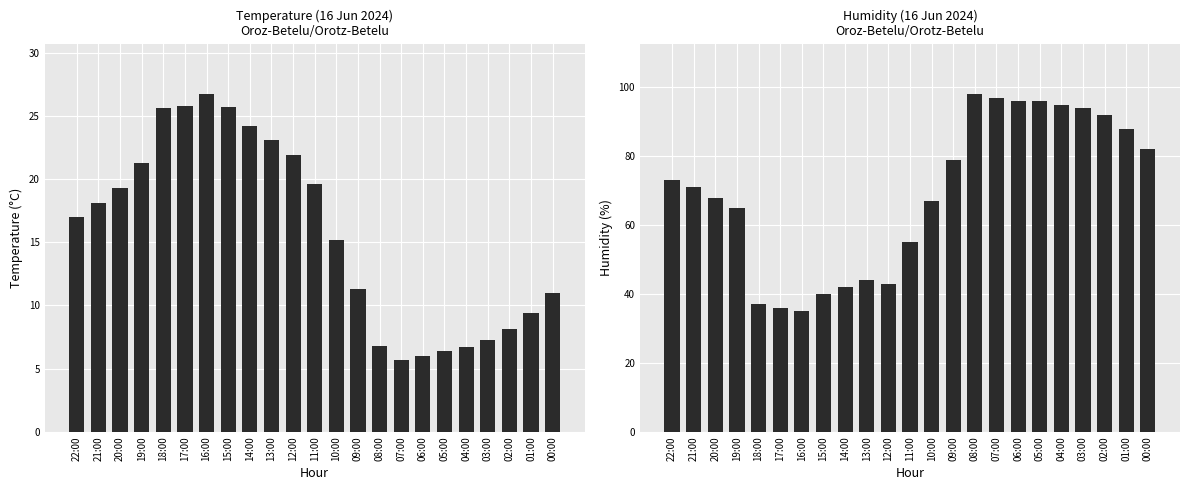

Rank the series by their average value, from highest to lowest.

Humidity (%), Temperature (C)